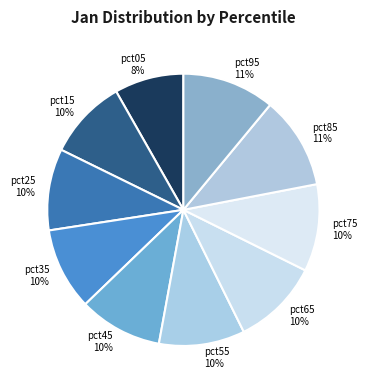

To the nearest percent, what is the average slice percentage?

10%